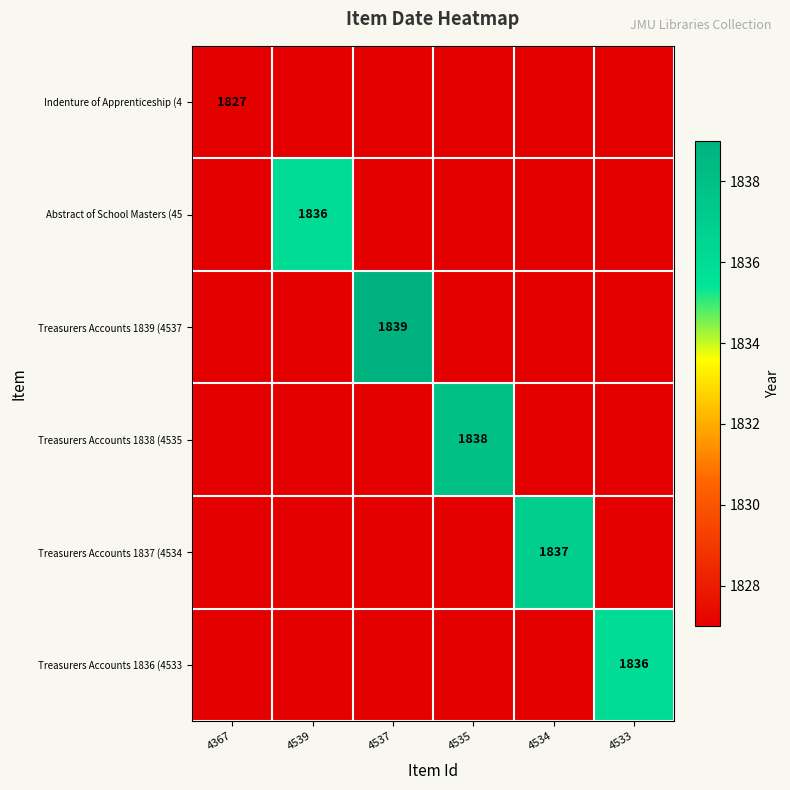

Rank the series at 4539 from highest to lowest value.

Abstract of School Masters (45, Indenture of Apprenticeship (4, Treasurers Accounts 1839 (4537, Treasurers Accounts 1838 (4535, Treasurers Accounts 1837 (4534, Treasurers Accounts 1836 (4533